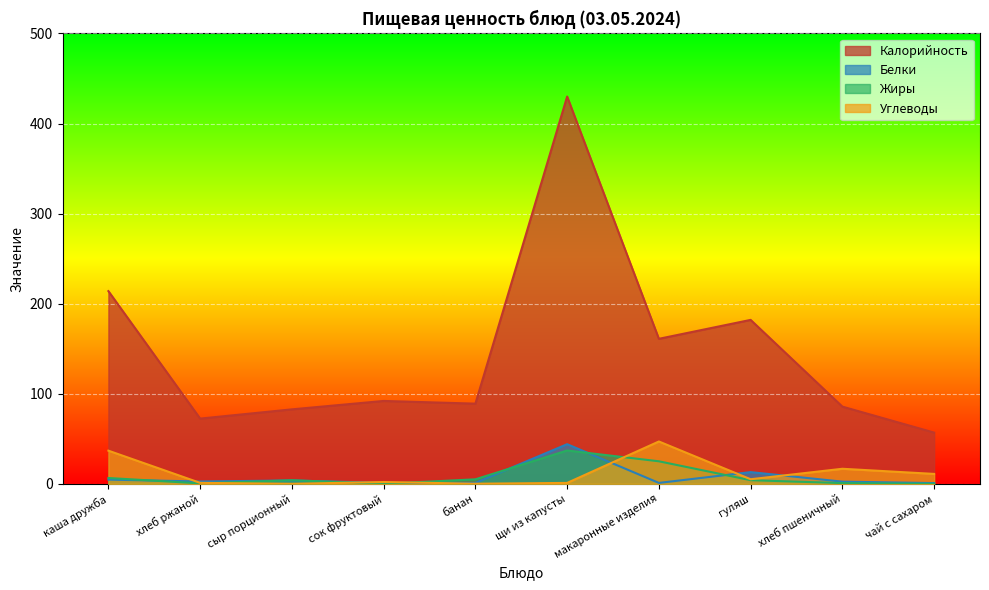

Reading left to right, what are all the values shown in this chart?

Калорийность: каша дружба=213.9	хлеб ржаной=72.4	сыр порционный=82.7	сок фруктовый=92.0	банан=89.0	щи из капусты=430.0	макаронные изделия=161.0	гуляш=182.0	хлеб пшеничный=85.7	чай с сахаром=56.9
Белки: каша дружба=4.7	хлеб ржаной=2.6	сыр порционный=3.7	сок фруктовый=1.0	банан=1.0	щи из капусты=44.0	макаронные изделия=1.0	гуляш=13.0	хлеб пшеничный=2.4	чай с сахаром=0.8
Жиры: каша дружба=6.5	хлеб ржаной=0.5	сыр порционный=4.0	сок фруктовый=0.0	банан=5.0	щи из капусты=37.0	макаронные изделия=25.0	гуляш=4.0	хлеб пшеничный=0.8	чай с сахаром=0.0
Углеводы: каша дружба=36.8	хлеб ржаной=1.1	сыр порционный=0.0	сок фруктовый=2.0	банан=0.1	щи из капусты=1.0	макаронные изделия=47.0	гуляш=5.1	хлеб пшеничный=16.7	чай с сахаром=11.0